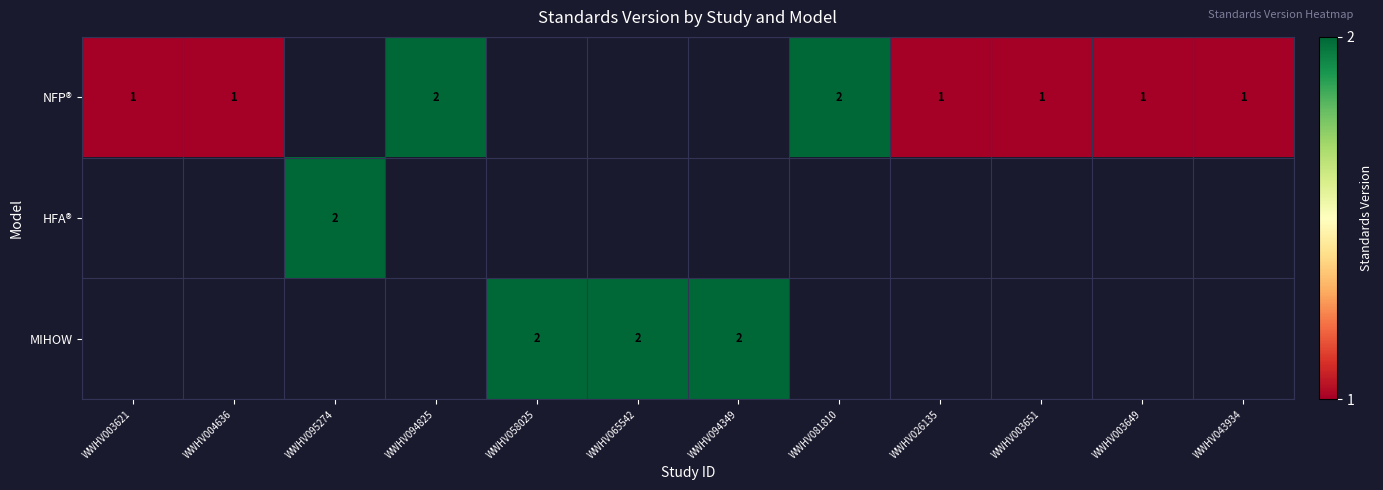

True or false: NFP® has a value of 1.4 at WWHV003621.

False